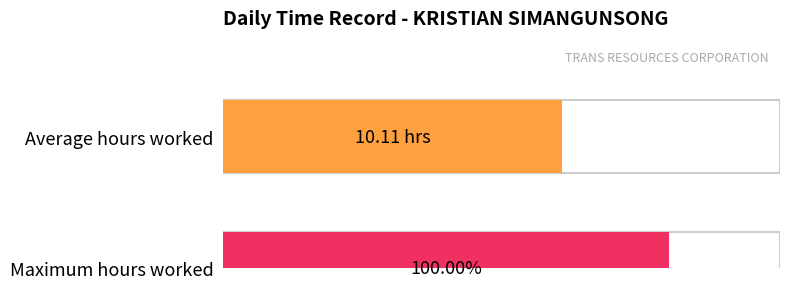

Are the bars horizontal?

Yes